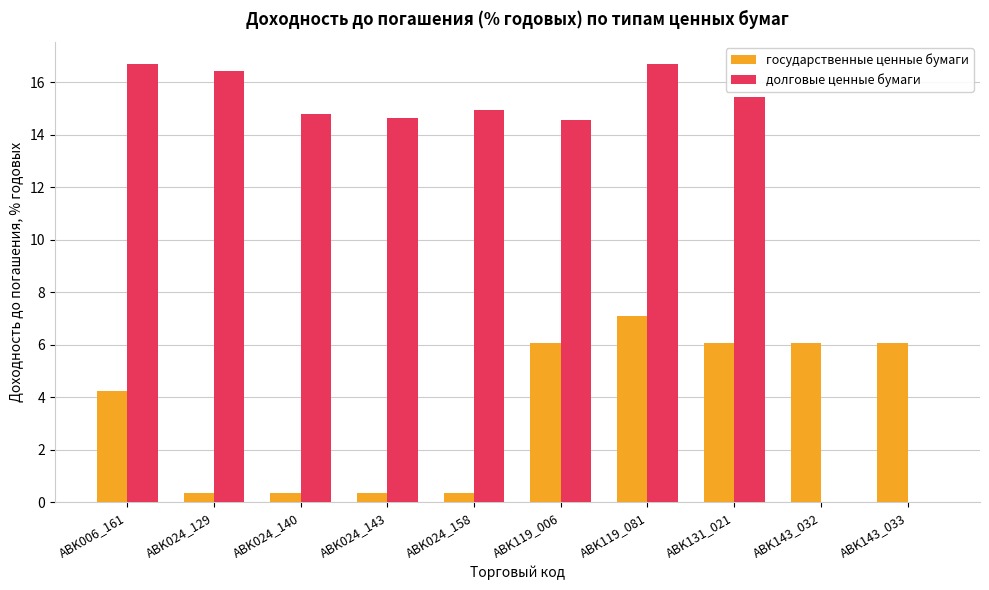

Count the number of data series in this chart.

2